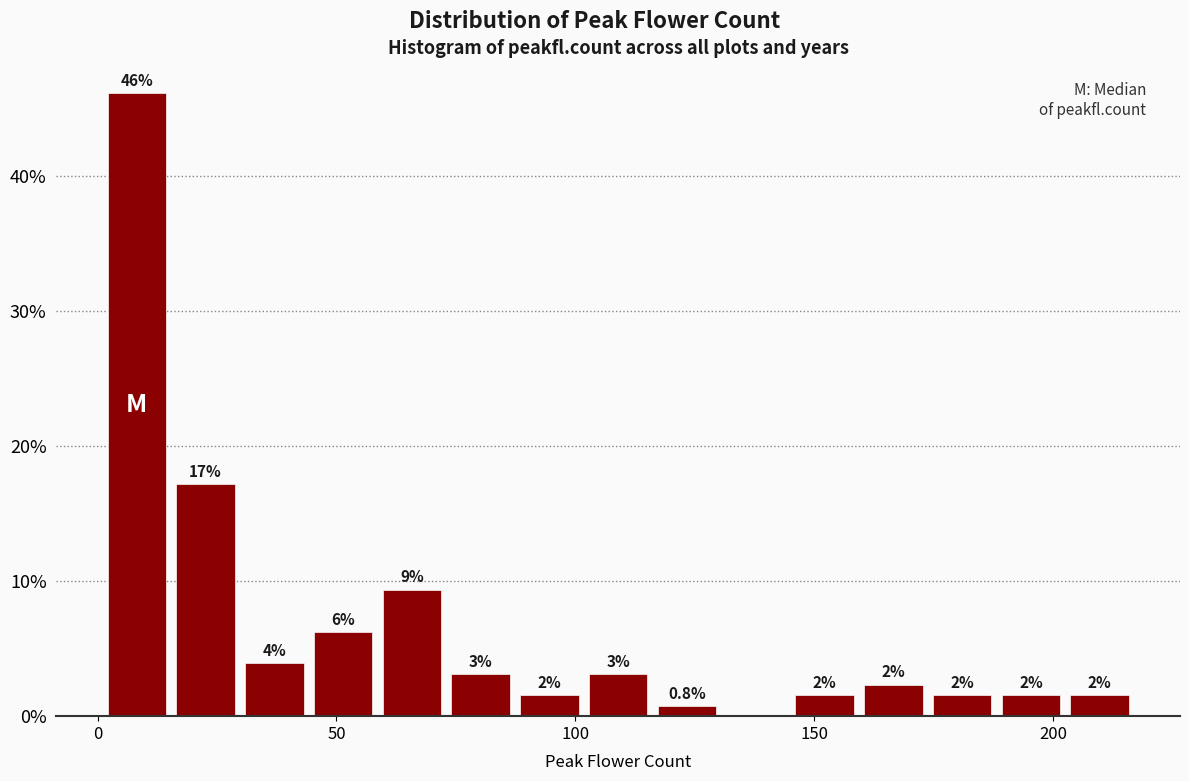

Read against the x-axis, roughly where is the centre of the tallest bar?

10